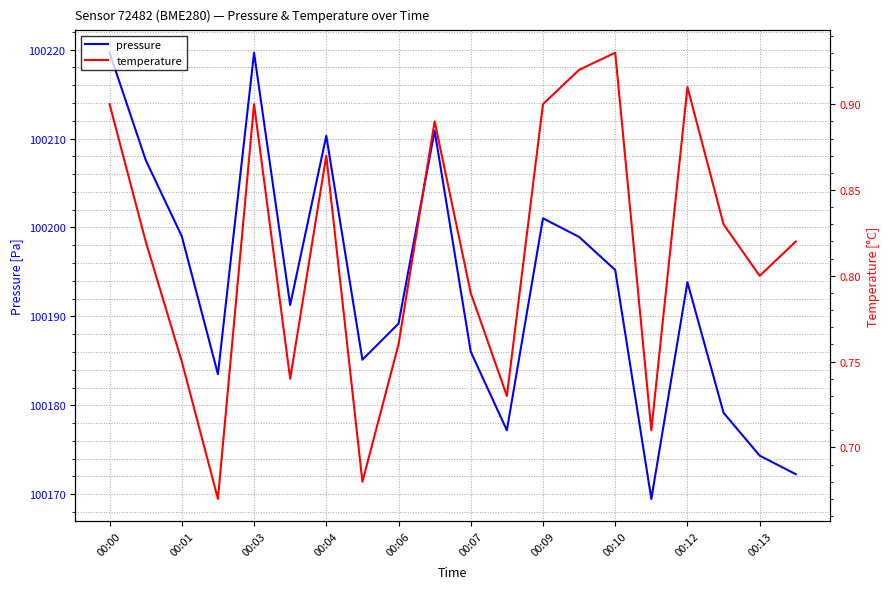

In pressure, how many points are higher than both neighbors (excluding endpoints)?

5